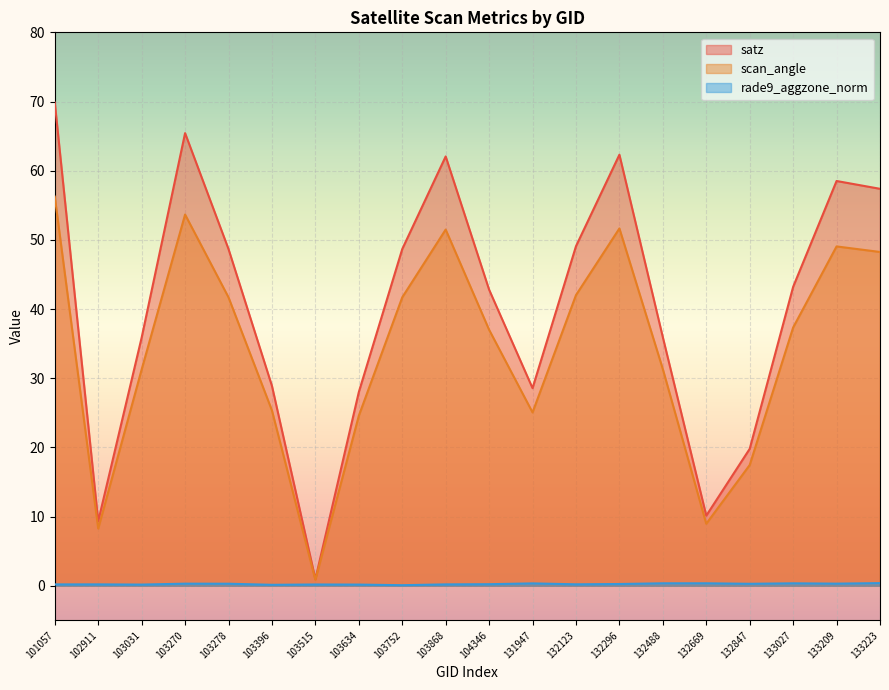

What is the sum of all scan_angle values?

683.1